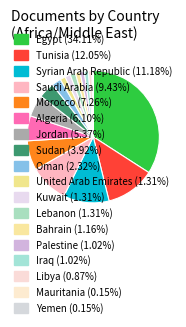

How many slices are in this pie chart?

18